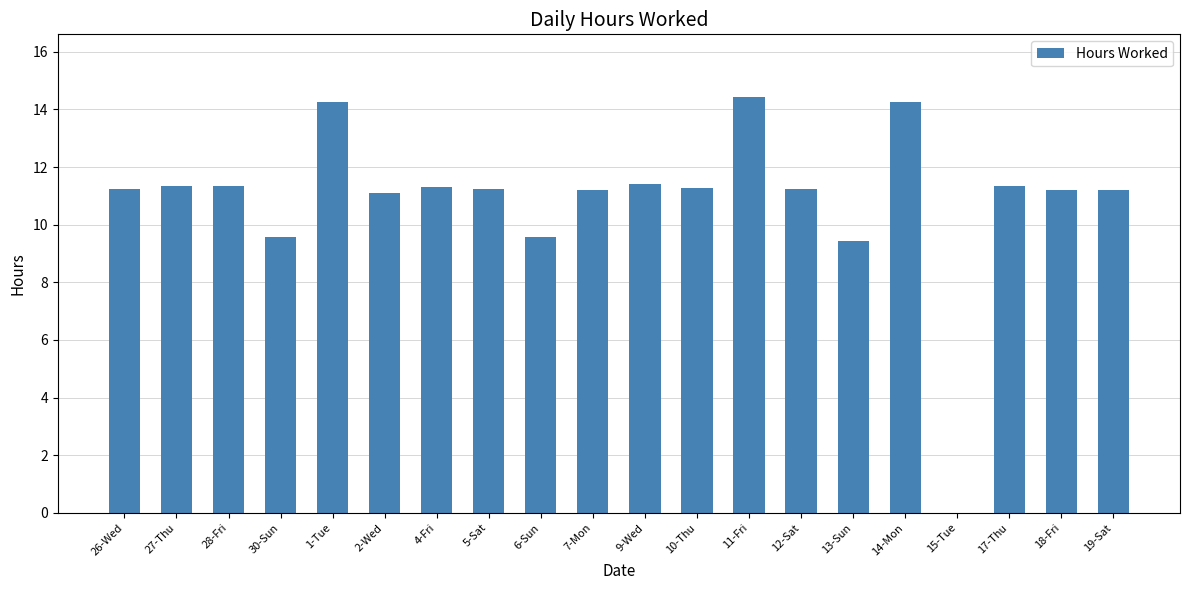

Is it true that the value at 26-Wed is 11.2?

True